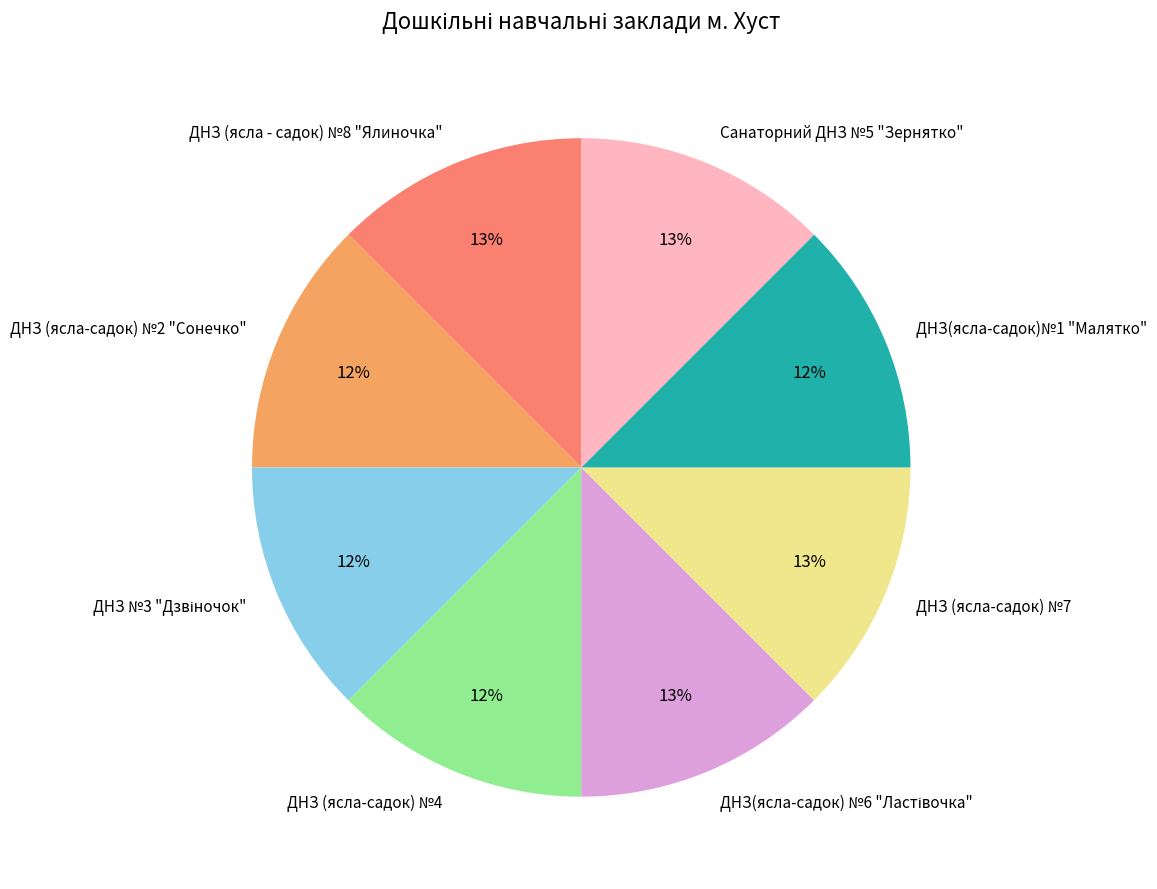

Count the number of slices in the pie.

8